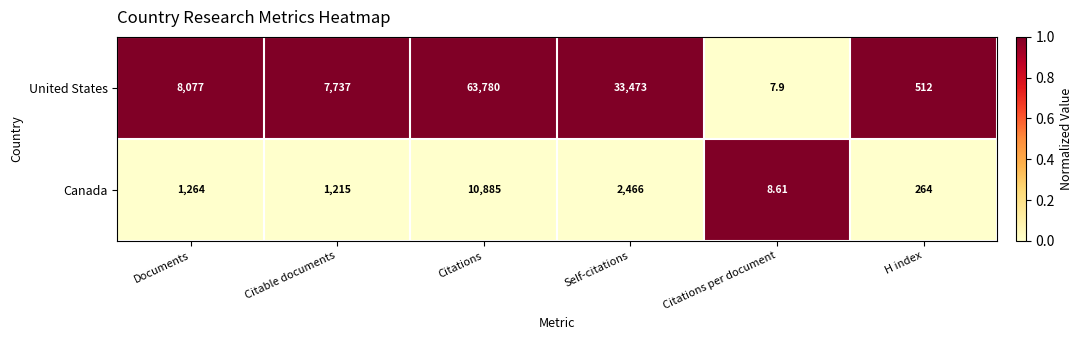

At which category does the chart reach its peak across all series?

Citations